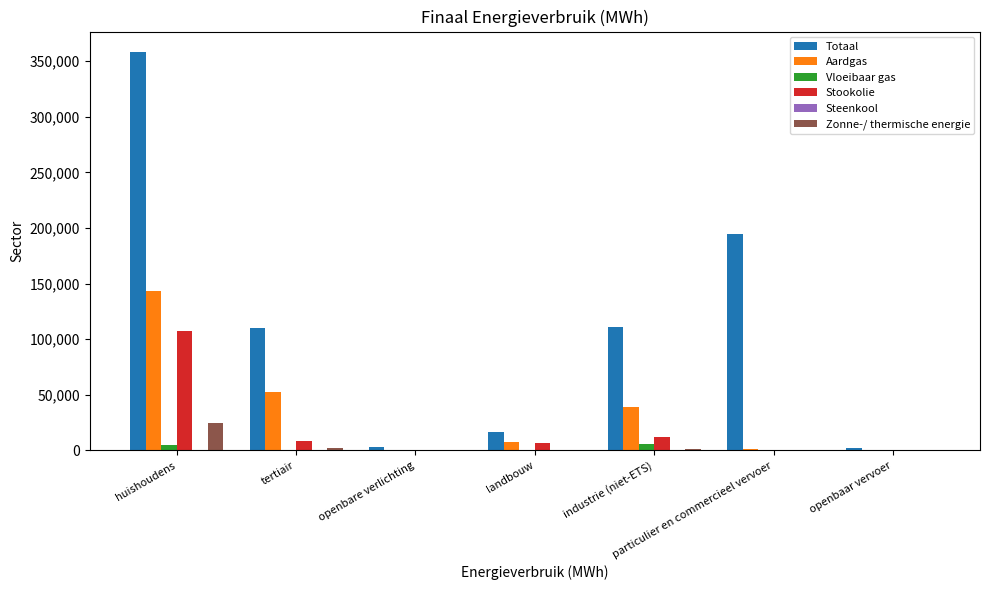

Is the value of Totaal at openbare verlichting greater than the value of Aardgas at landbouw?

No